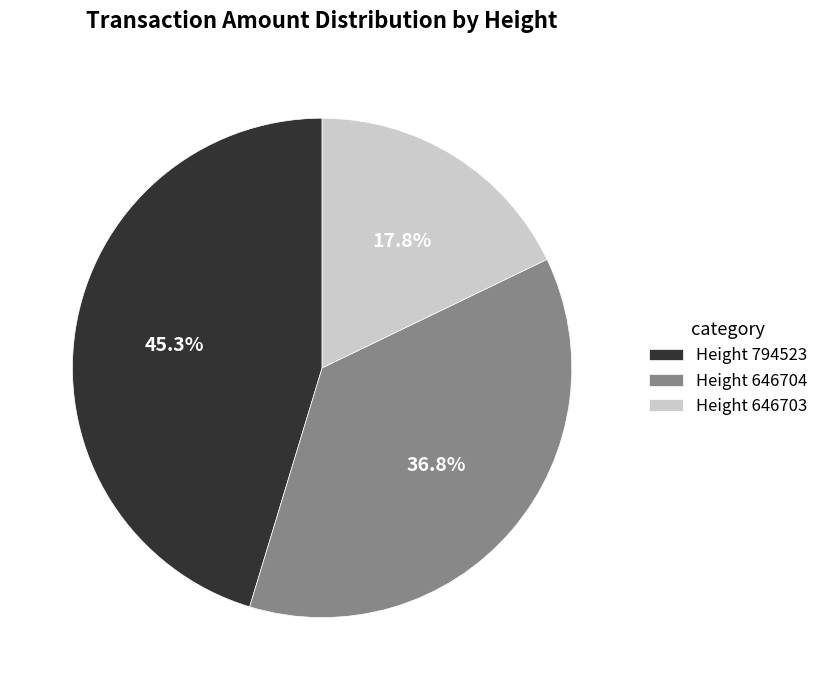

Is there any slice that represents more than half of the pie?

No